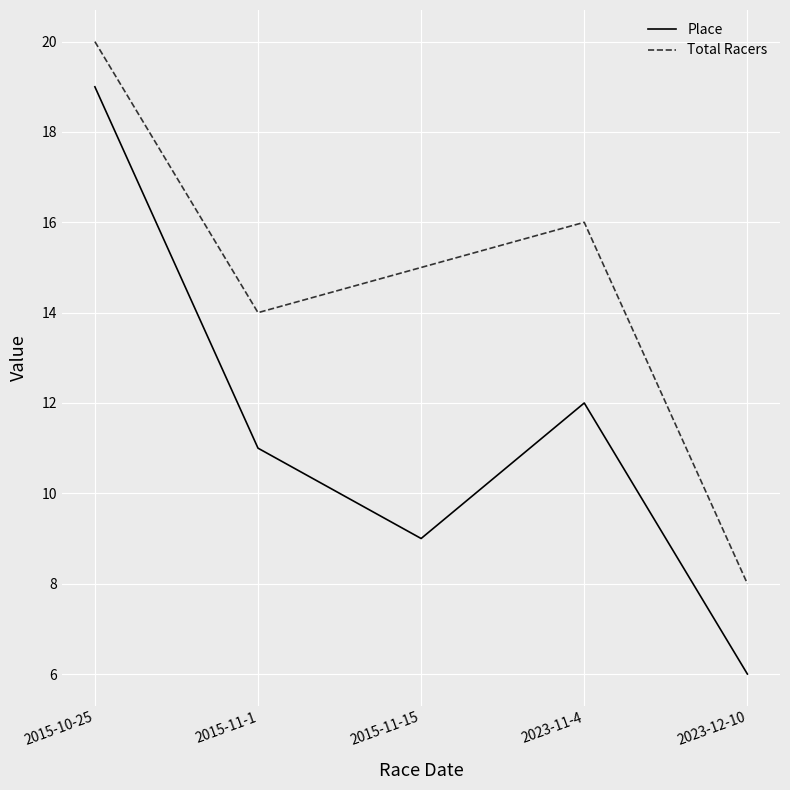

True or false: Place and Total Racers cross at least once.

False